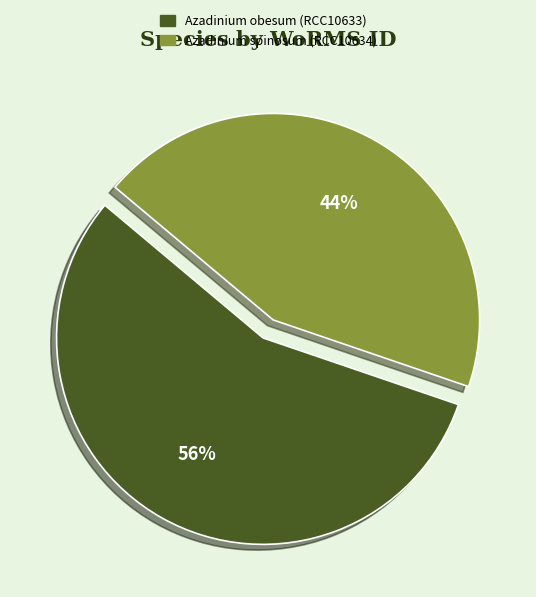

Rank the categories by value from lowest to highest.

Azadinium spinosum (RCC10634), Azadinium obesum (RCC10633)